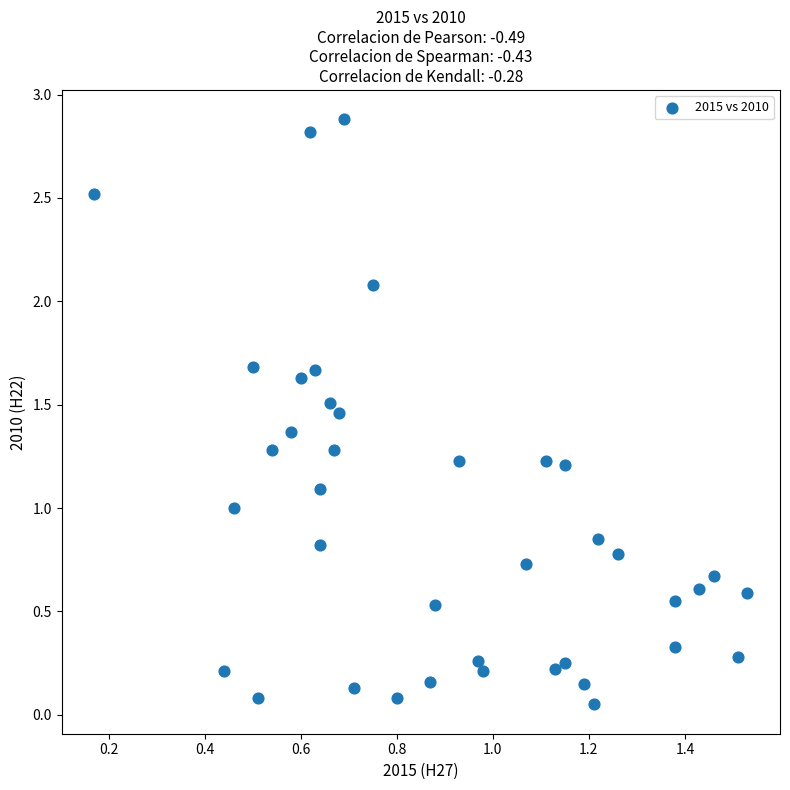

What is the range of X values (max minus min)?

1.4